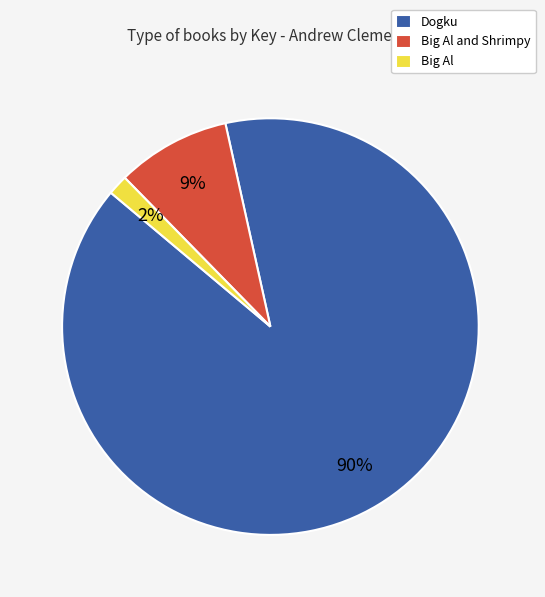

To the nearest percent, what percentage of the pie is Big Al and Shrimpy?

9%